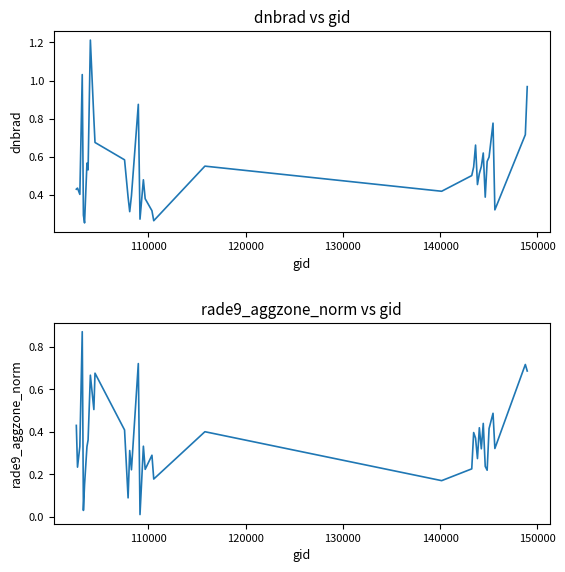

What is the difference between the maximum and minimum values in the rade9_aggzone_norm series?

0.9